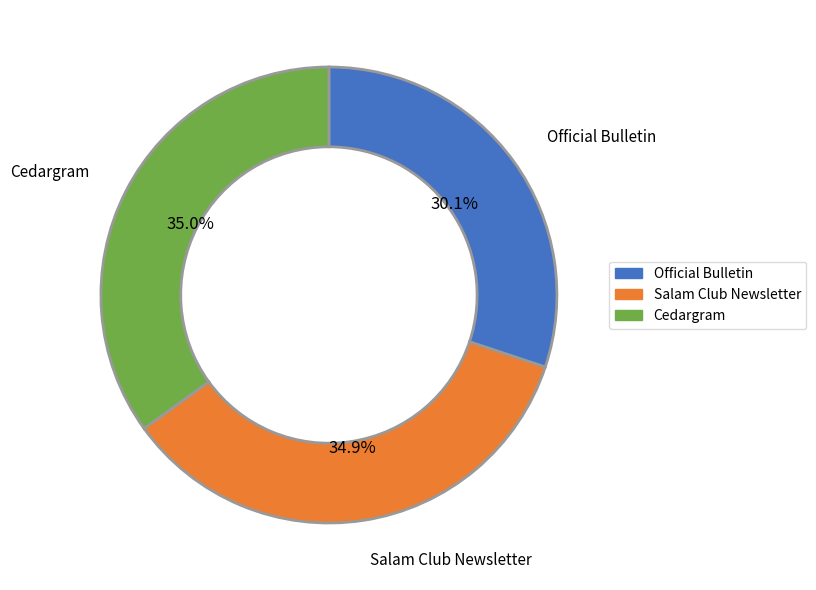

The Salam Club Newsletter slice represents 35% of the pie. True or false?

True